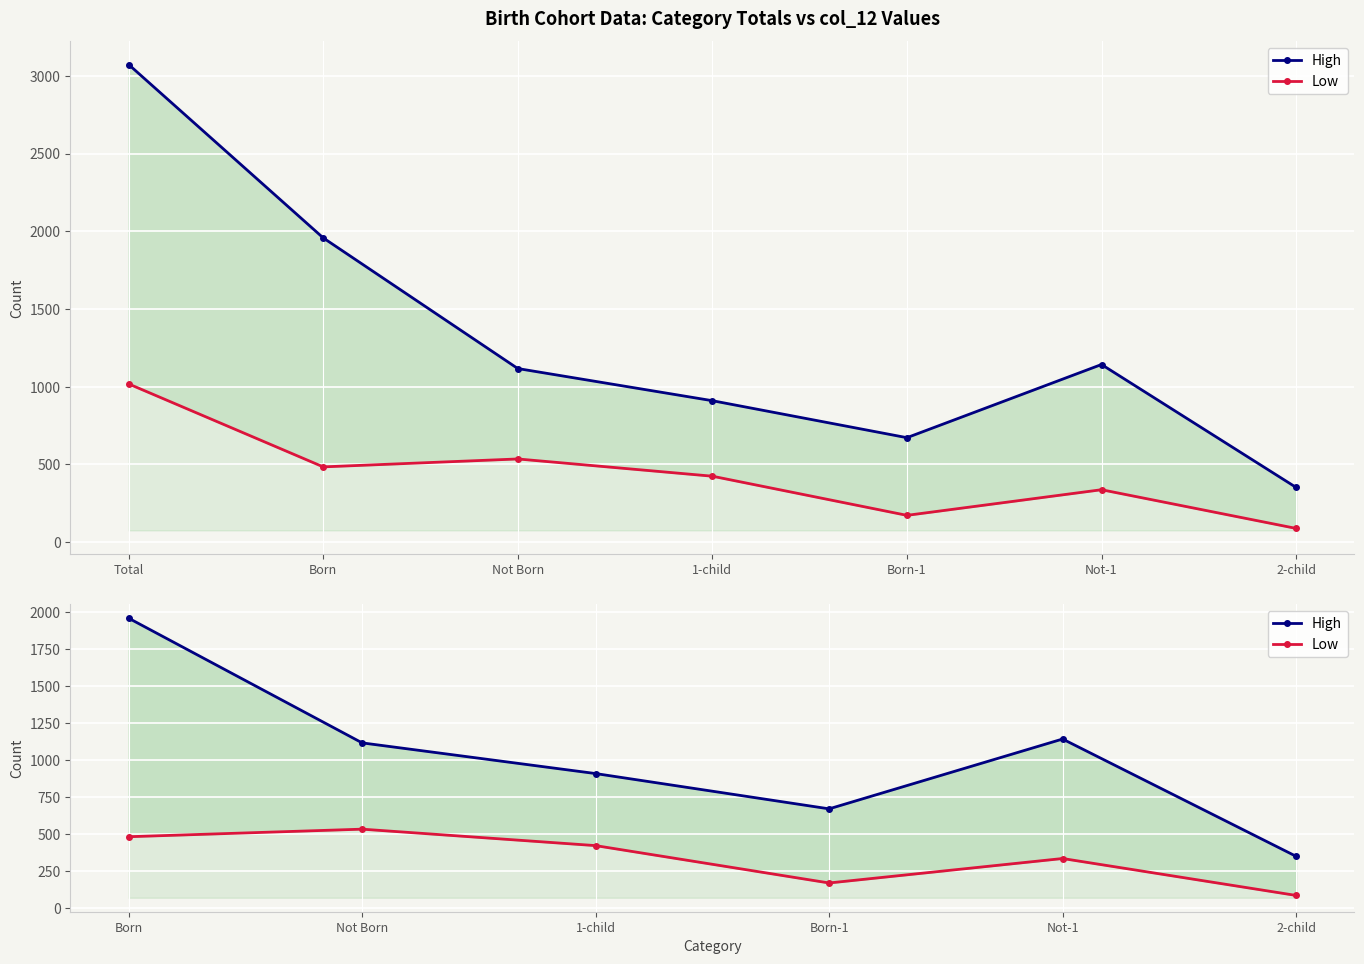

In High, how many points are lower than both neighbors (excluding endpoints)?

1